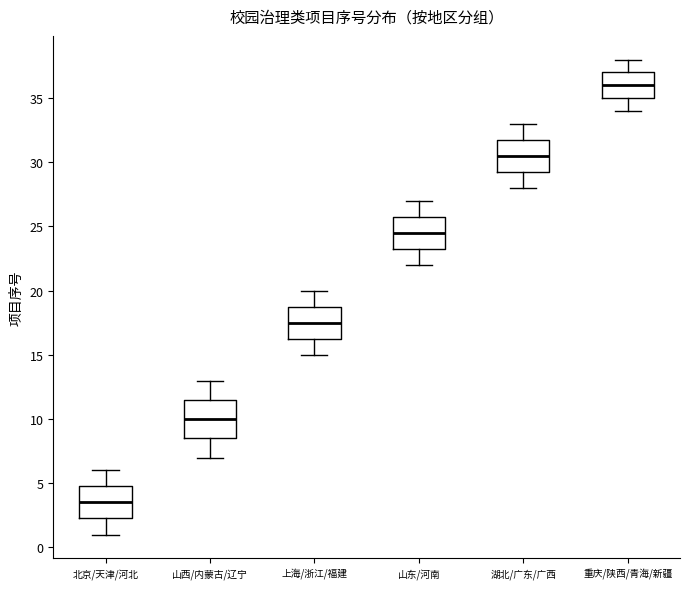

Reading left to right, transcribe this box plot: for each box, give where its median line is, the range the box spans, and where its two whiskers end, as read against the y-axis. The values are not printed on the chart, so give them approximately, as read against the axis.

北京/天津/河北: median 3.5, box 2.5 to 5.0, whiskers 1.0 to 6.0
山西/内蒙古/辽宁: median 10.0, box 8.5 to 11.5, whiskers 7.0 to 13.0
上海/浙江/福建: median 17.5, box 16.5 to 19.0, whiskers 15.0 to 20.0
山东/河南: median 24.5, box 23.5 to 26.0, whiskers 22.0 to 27.0
湖北/广东/广西: median 30.5, box 29.5 to 32.0, whiskers 28.0 to 33.0
重庆/陕西/青海/新疆: median 36.0, box 35.0 to 37.0, whiskers 34.0 to 38.0